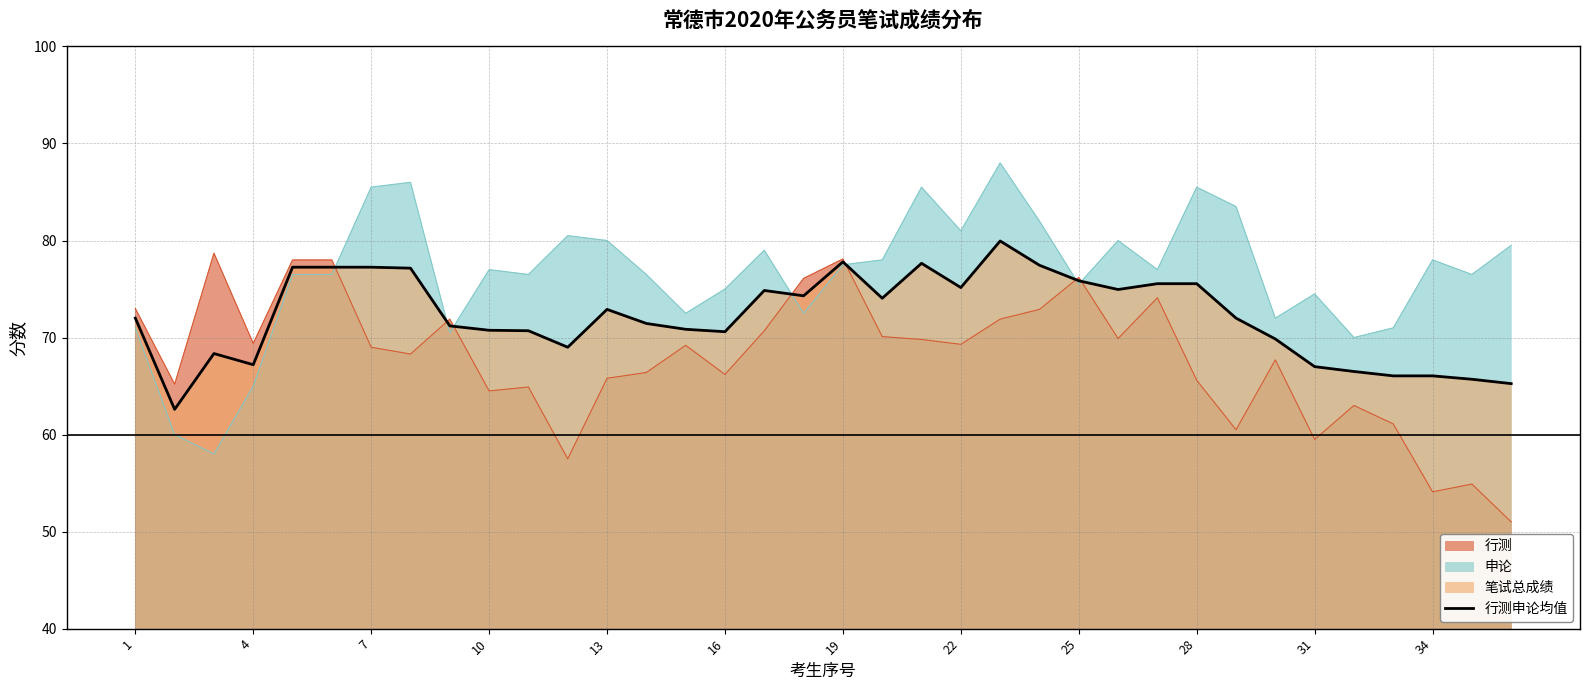

Reading left to right, extract all data points from this chart.

72.0	62.6	68.3	67.2	77.2	77.2	77.2	77.2	71.2	70.8	70.7	69.0	72.9	71.5	70.8	70.6	74.8	74.3	77.8	74.0	77.7	75.2	80.0	77.5	75.8	75.0	75.5	75.5	72.0	69.8	67.0	66.5	66.0	66.0	65.7	65.2